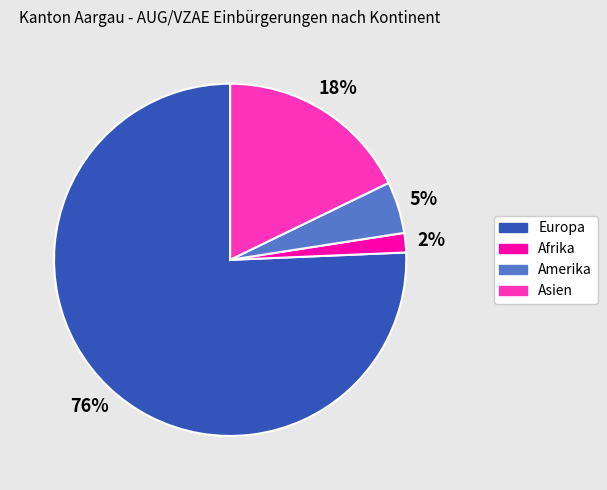

Is there a majority slice in this chart?

Yes